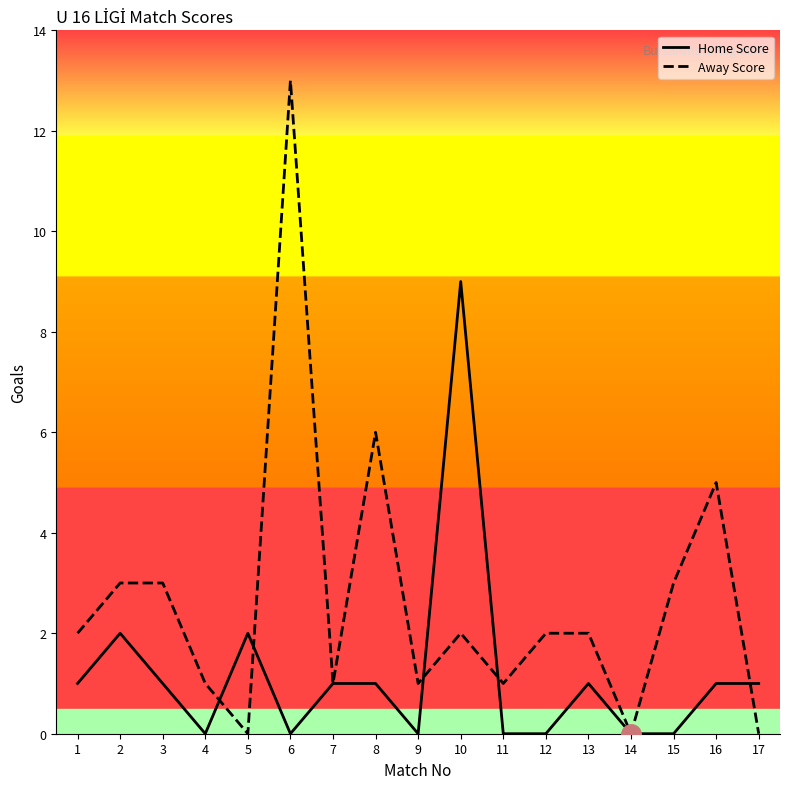

What is the difference between the second highest and second lowest values in the Home Score series?

2